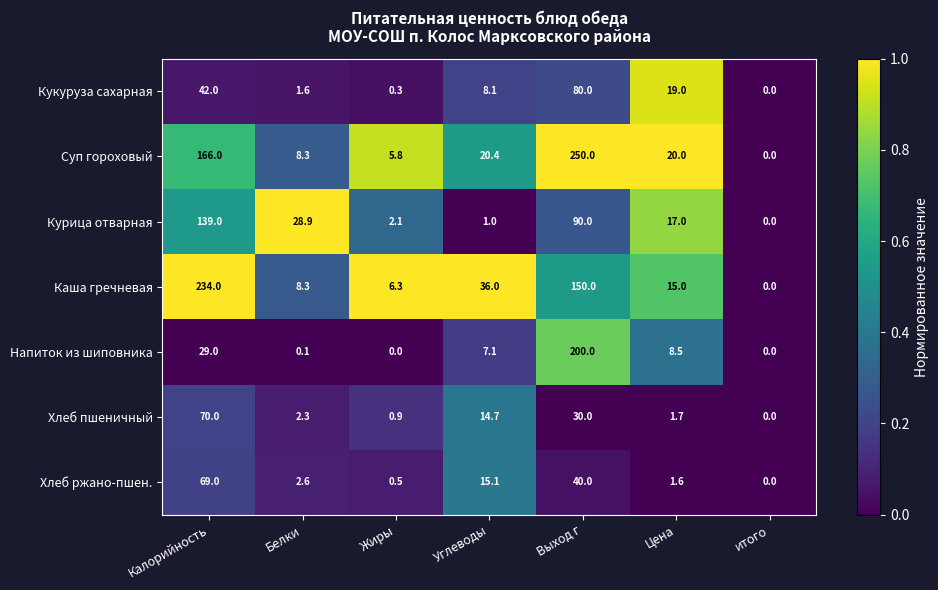

What is the difference between the maximum and minimum values in the Каша гречневая series?

234.0